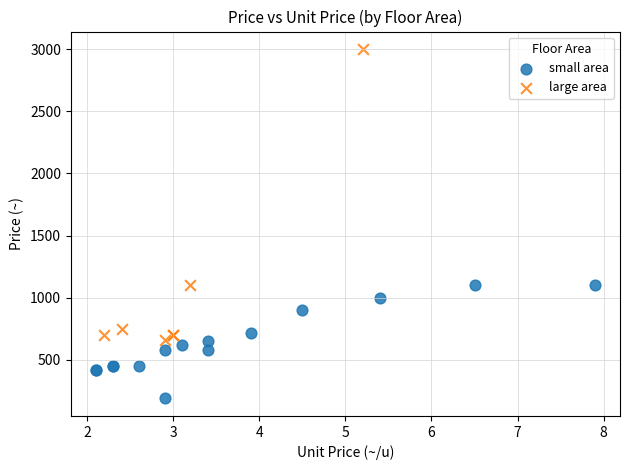

Which series contains the lowest Y value?

small area